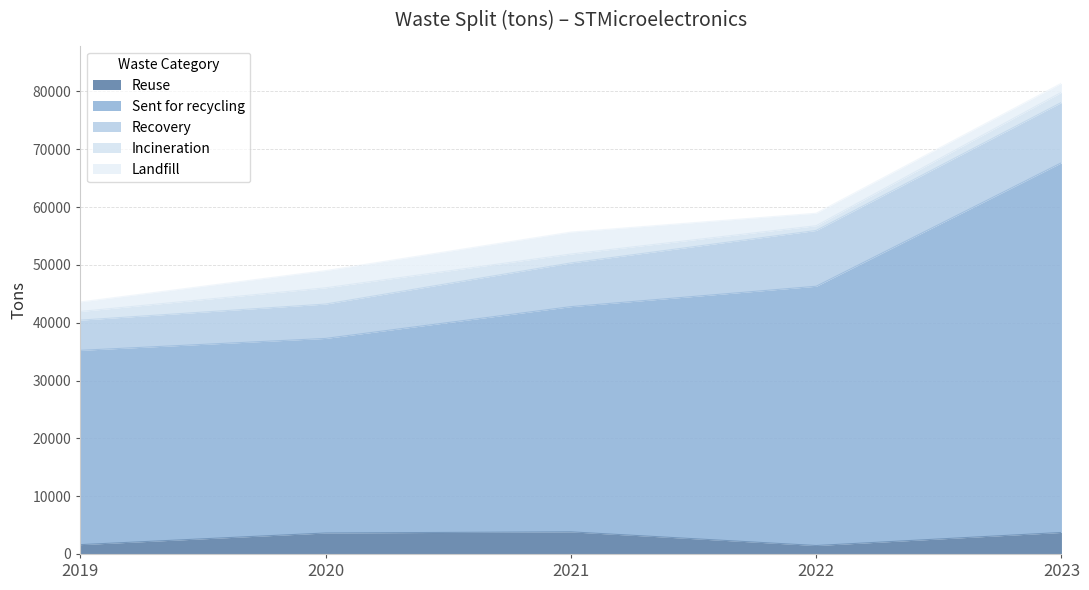

How many lines are shown in the chart?

5